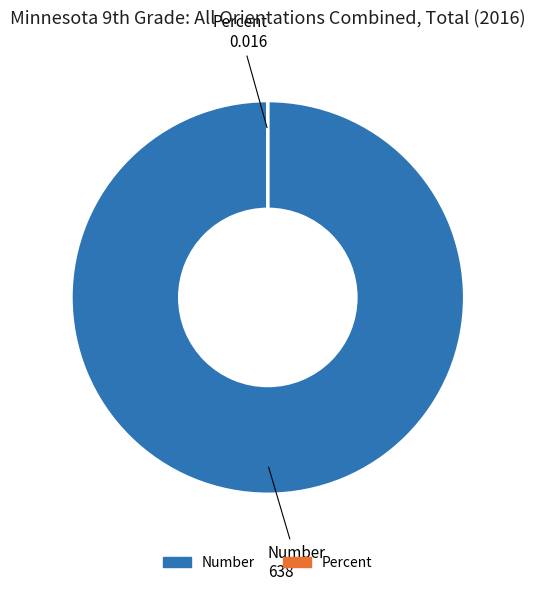

Which slice is the largest?

Number